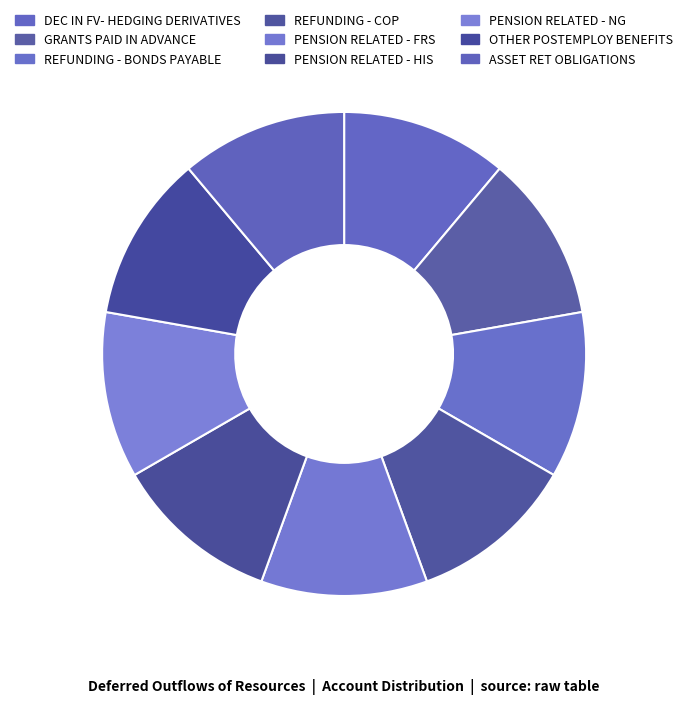

How many slices are in this pie chart?

9